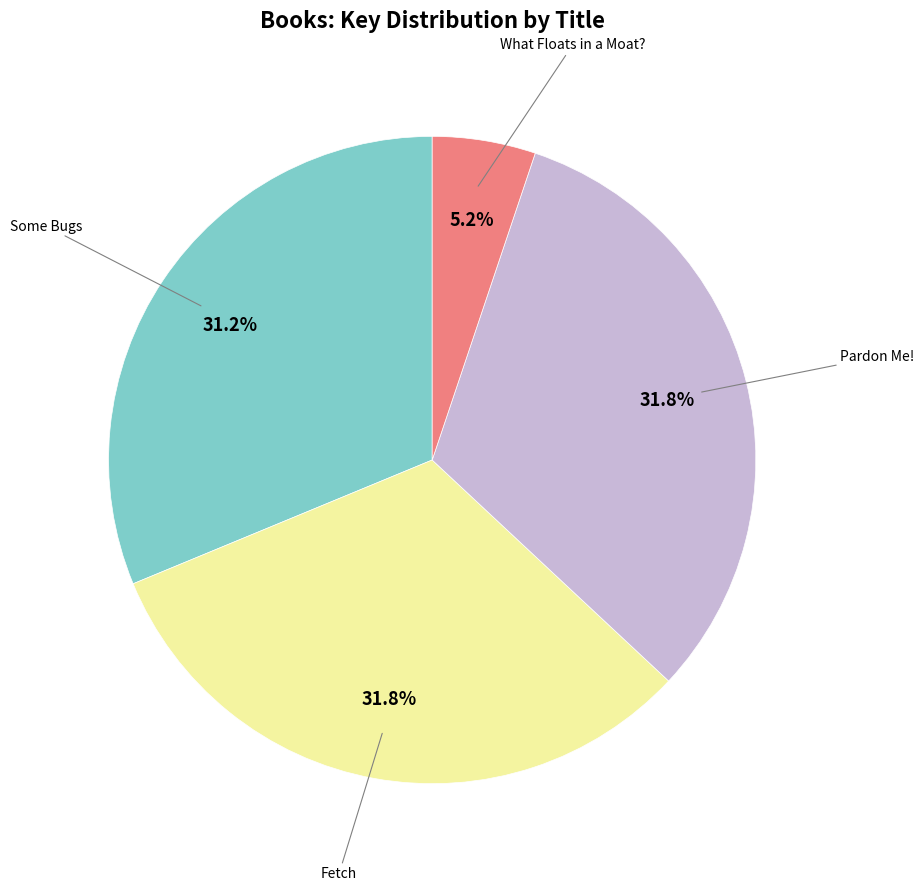

Does any single category account for the majority?

No